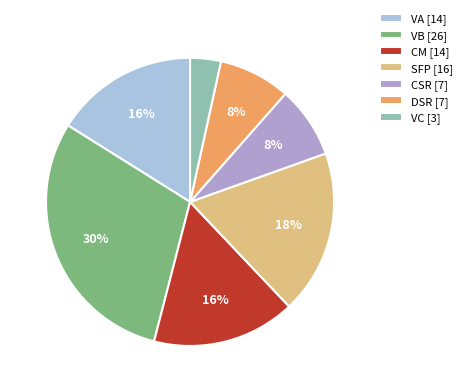

Is there a majority slice in this chart?

No